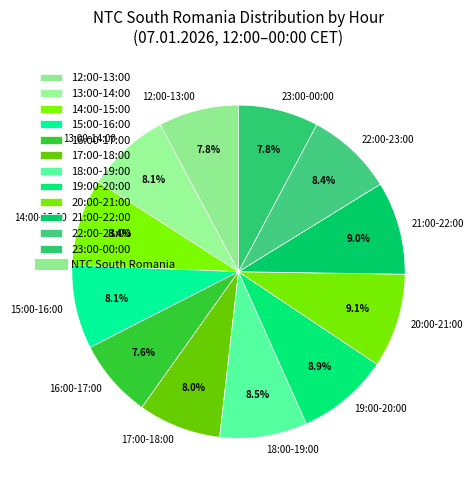

What portion of the pie excludes 18:00-19:00?

91.5%